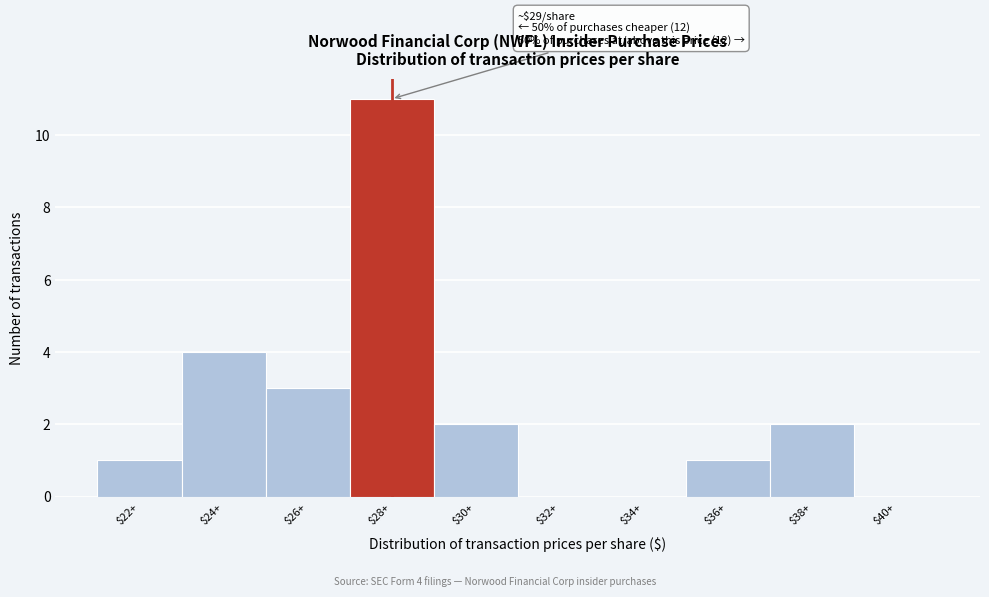

Where is the data nearest to the value 5?

$24+